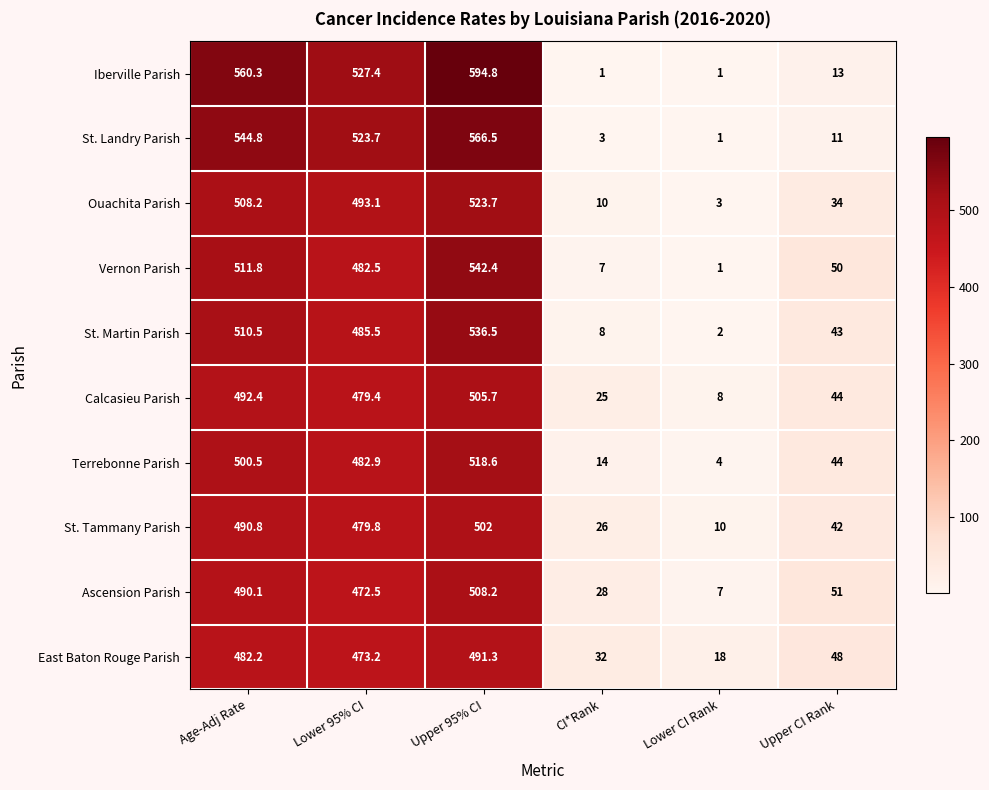

True or false: Iberville Parish has a value of 1.0 at Lower CI Rank.

True